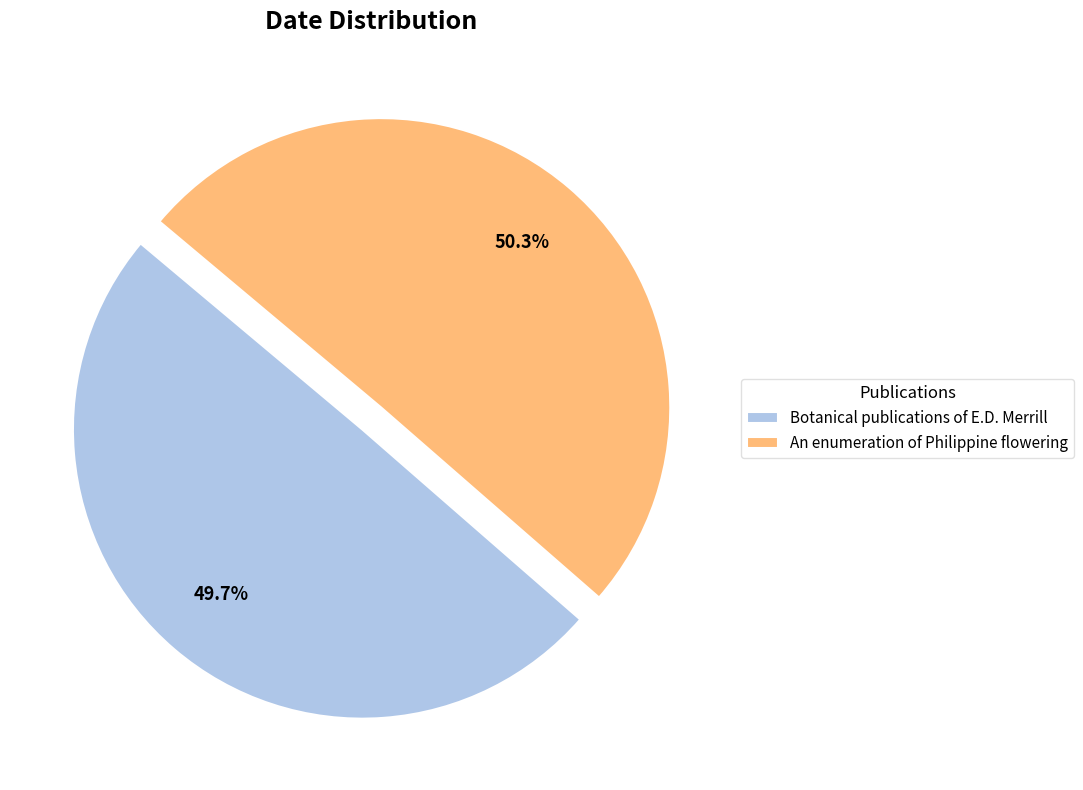

What is the majority slice?

An enumeration of Philippine flowering